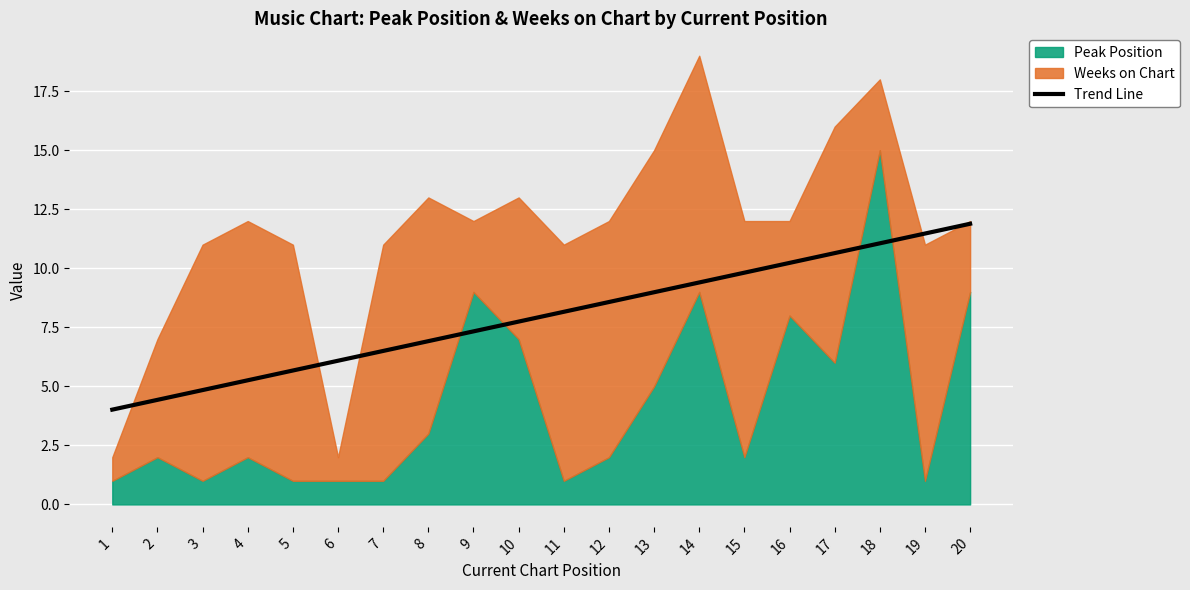

Between 13 and 18, which is larger?

18